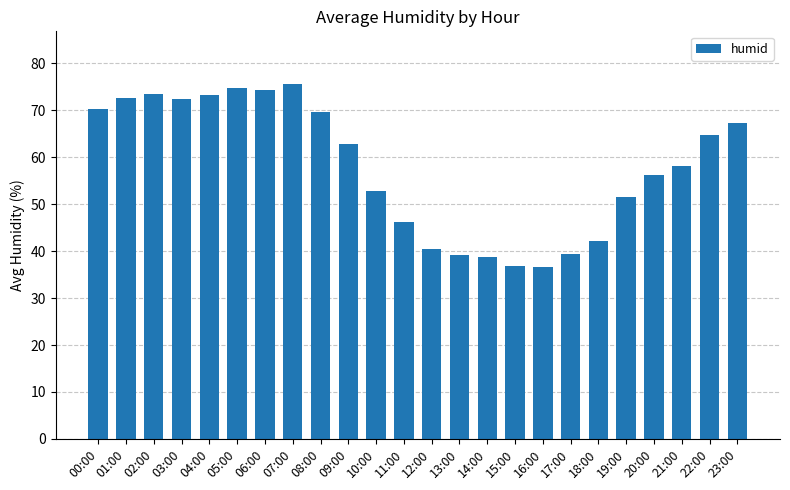

What is the label of the 19th bar from the right?

05:00